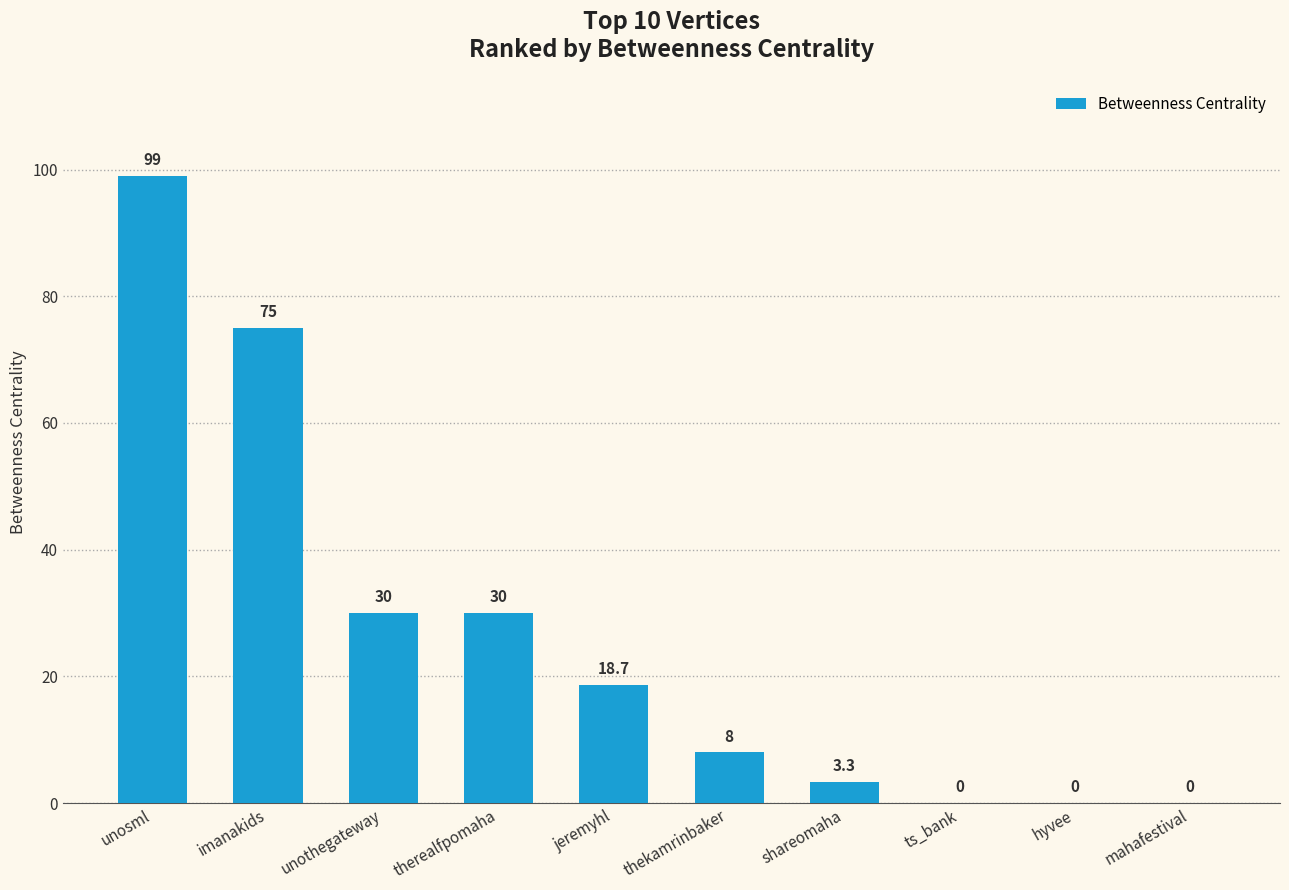

What is the sum of all values?

264.0